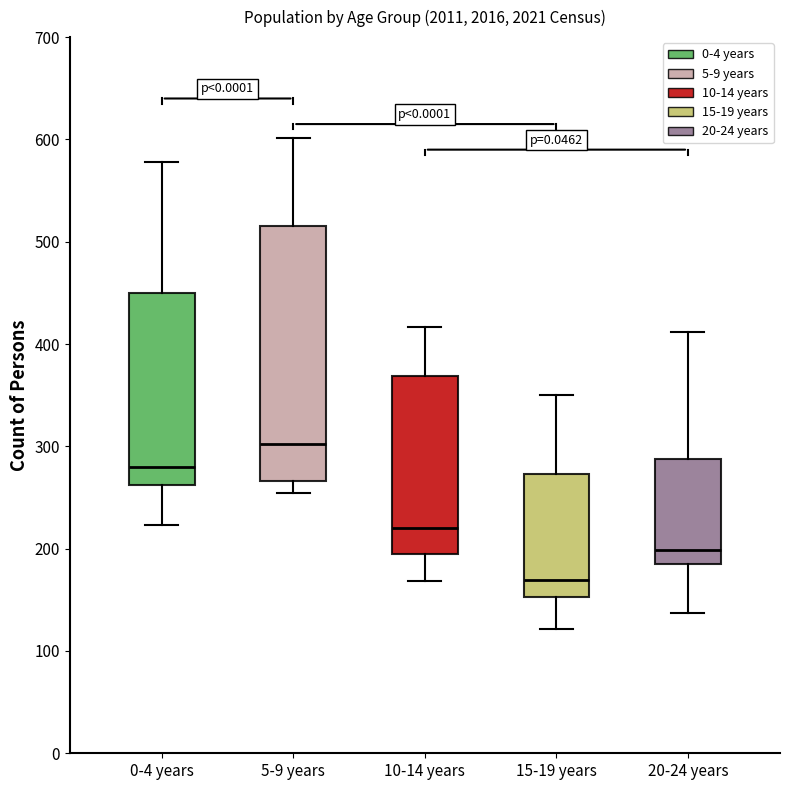

Which box has the highest median line?

5-9 years